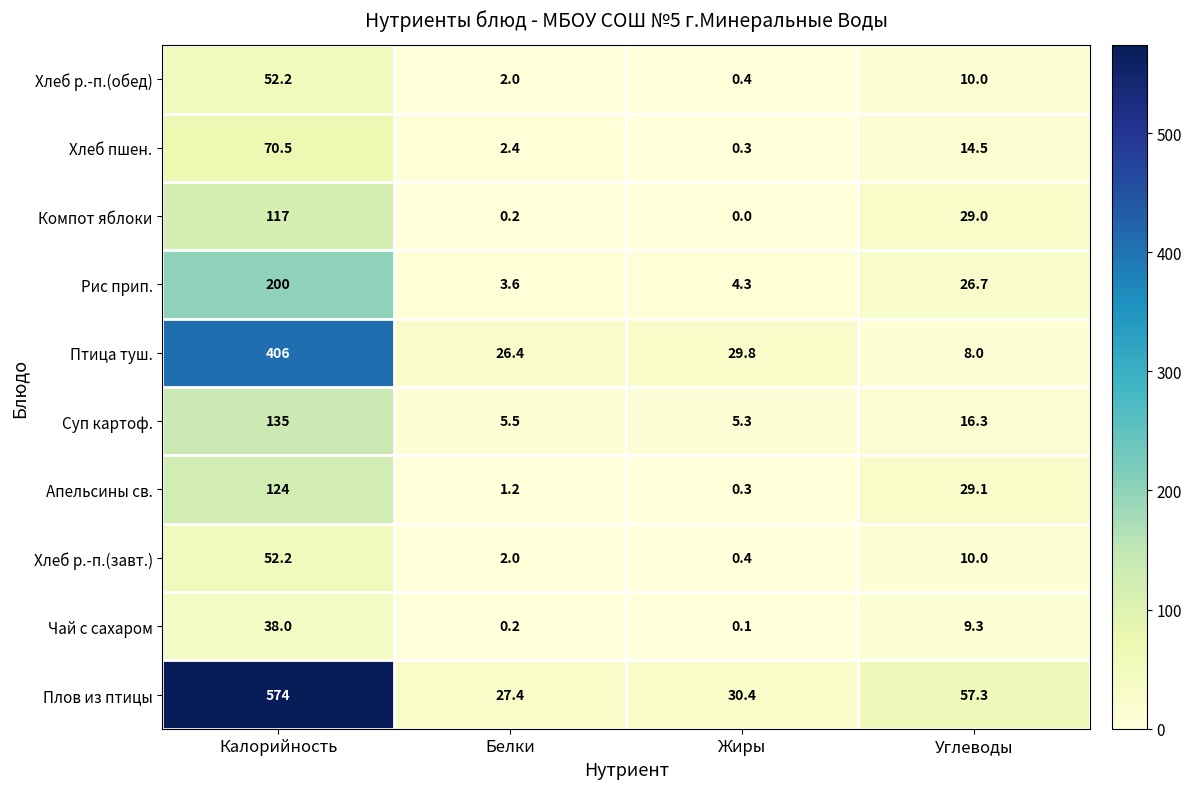

Rank the categories by Чай с сахаром value from highest to lowest.

Калорийность, Углеводы, Белки, Жиры